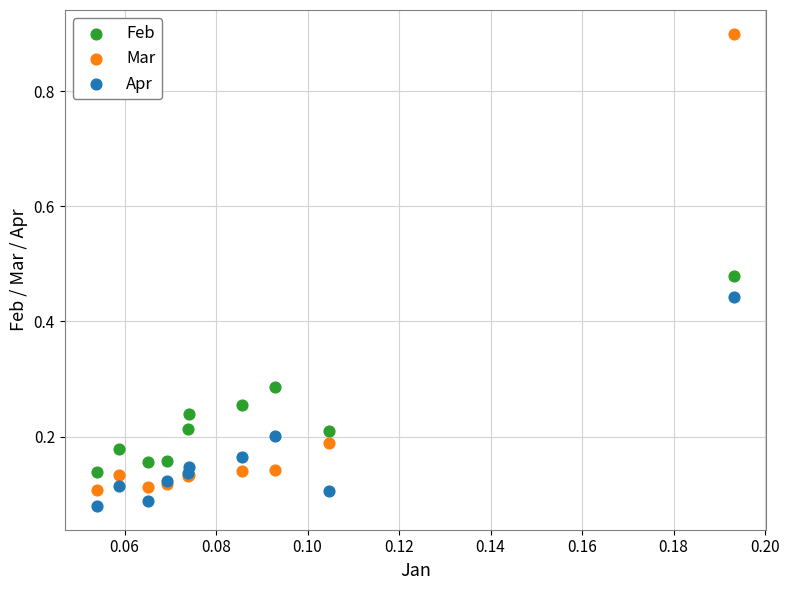

Which series has the largest Y range (max minus min)?

Mar